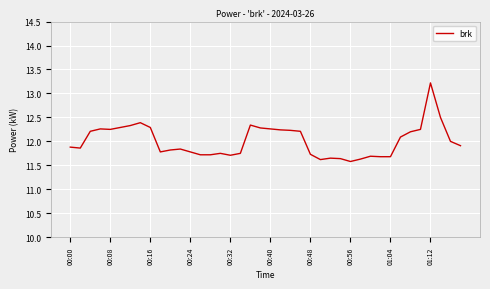

What is the difference between the maximum and minimum values?

1.6